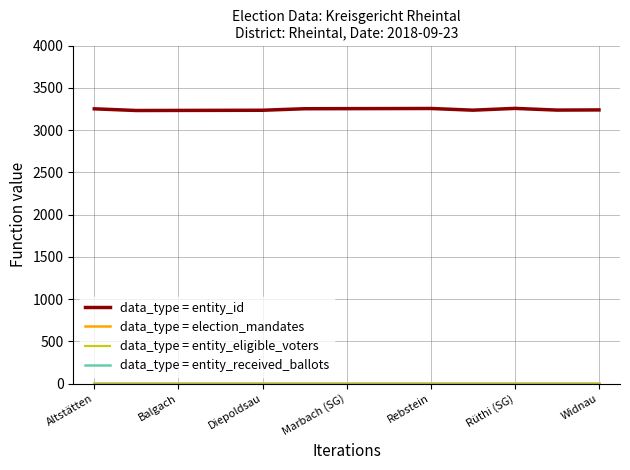

Is this an area chart (filled region under the line)?

No